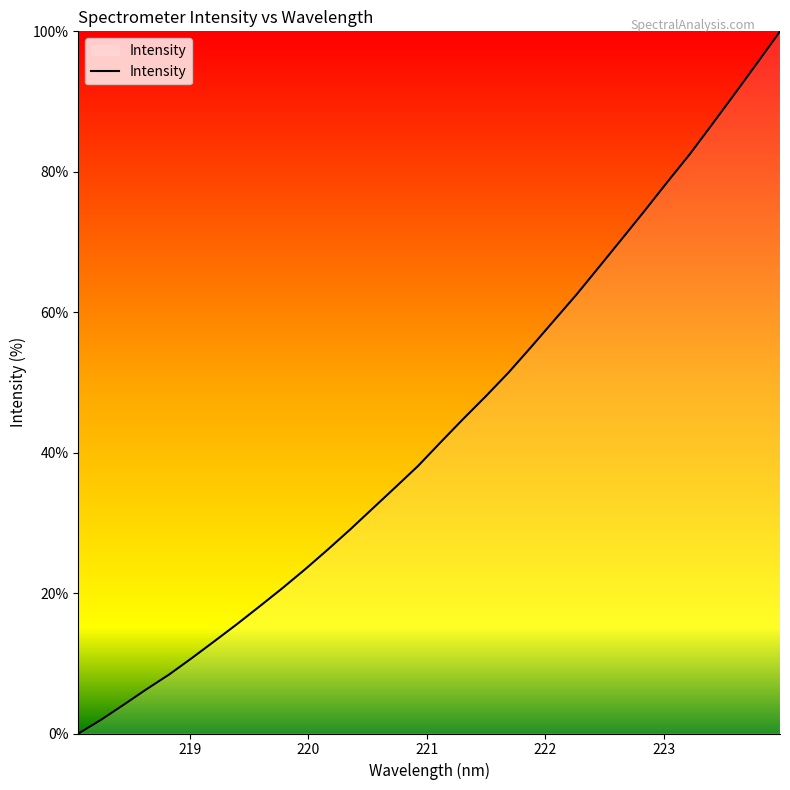

Count the number of data series in this chart.

1